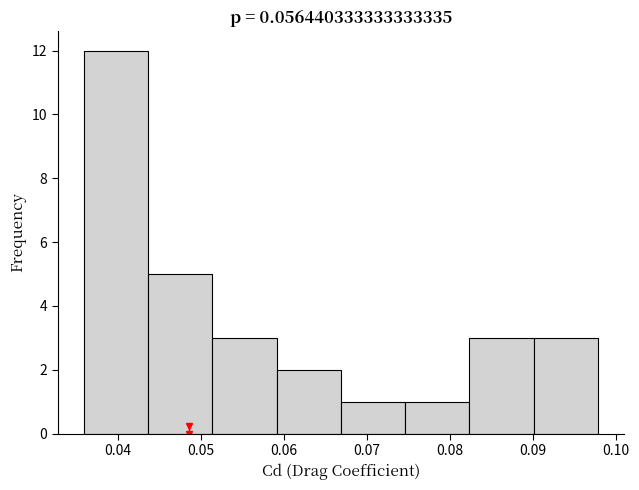

What is the height of the bar covering 0.082 to 0.090 on the x-axis? Neither the bar edges nor the heights are printed on the chart, so give them approximately, as read against the axes.

3